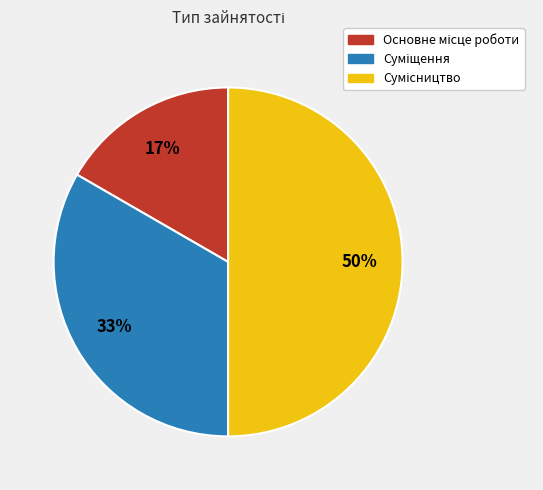

To the nearest percent, what is the difference between the largest and smallest slice percentages?

33%